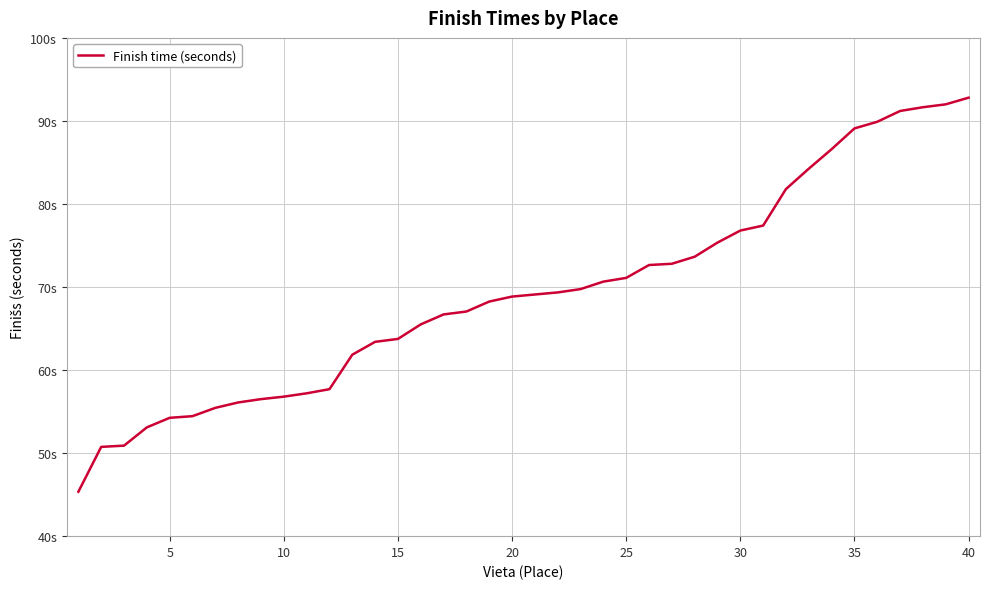

Reading left to right, transcribe all the data shown in this chart.

45.4	50.8	50.9	53.1	54.2	54.5	55.5	56.1	56.5	56.8	57.2	57.7	61.9	63.4	63.8	65.5	66.7	67.0	68.2	68.8	69.1	69.3	69.8	70.7	71.1	72.7	72.8	73.7	75.3	76.8	77.4	81.8	84.2	86.6	89.1	89.9	91.2	91.7	92.0	92.8